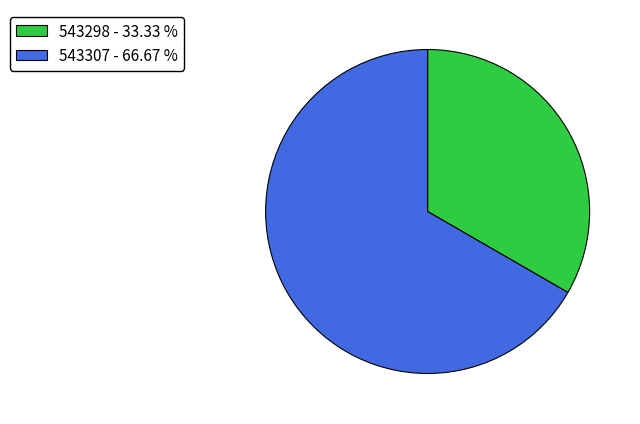

Does 543307 - 66.67 % account for over 50% of the chart?

Yes